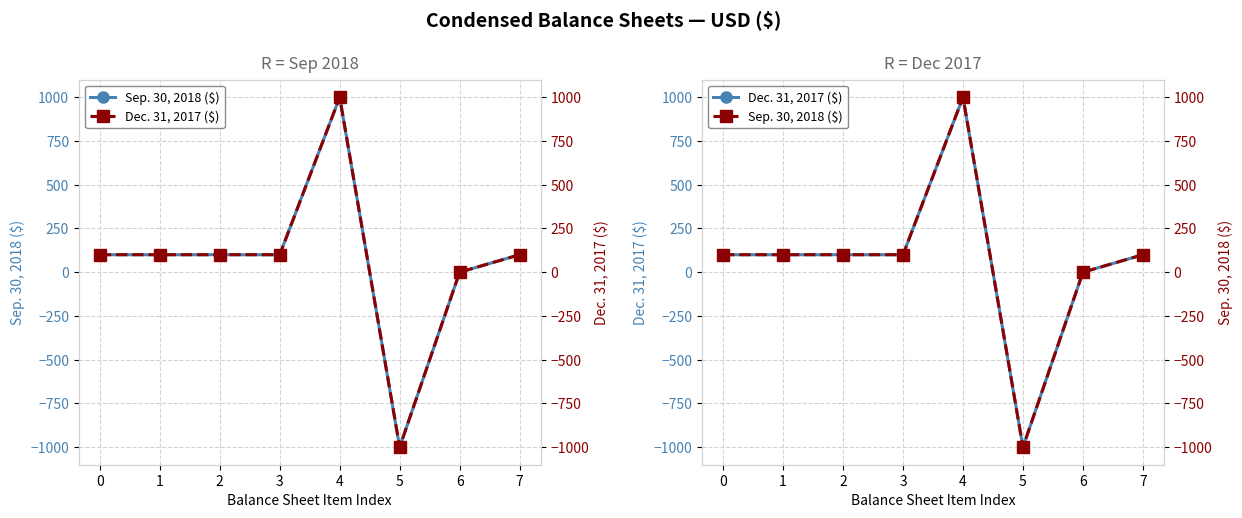

What is the smallest value displayed?

-1000